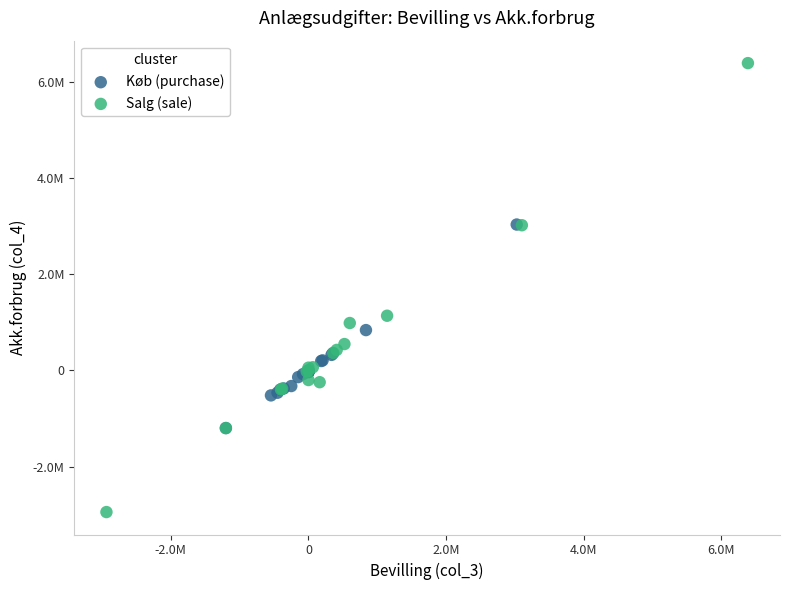

Which series reaches the maximum Y coordinate?

Salg (sale)